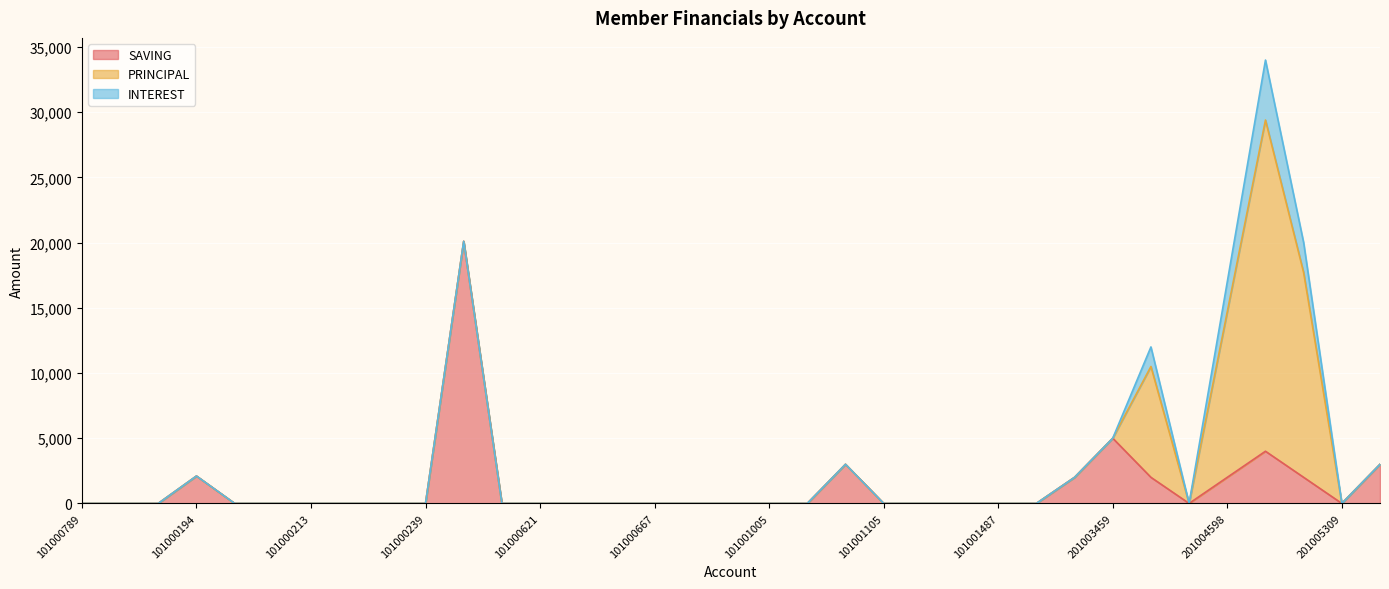

The value of SAVING at 101001005 is -10762. True or false?

False